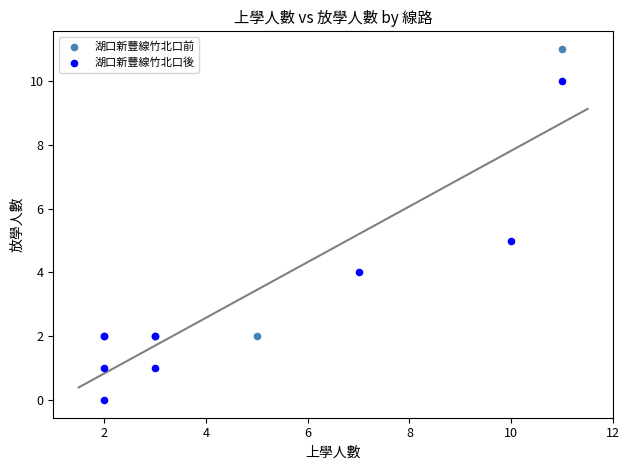

Which series reaches the maximum Y coordinate?

湖口新豐線竹北口前